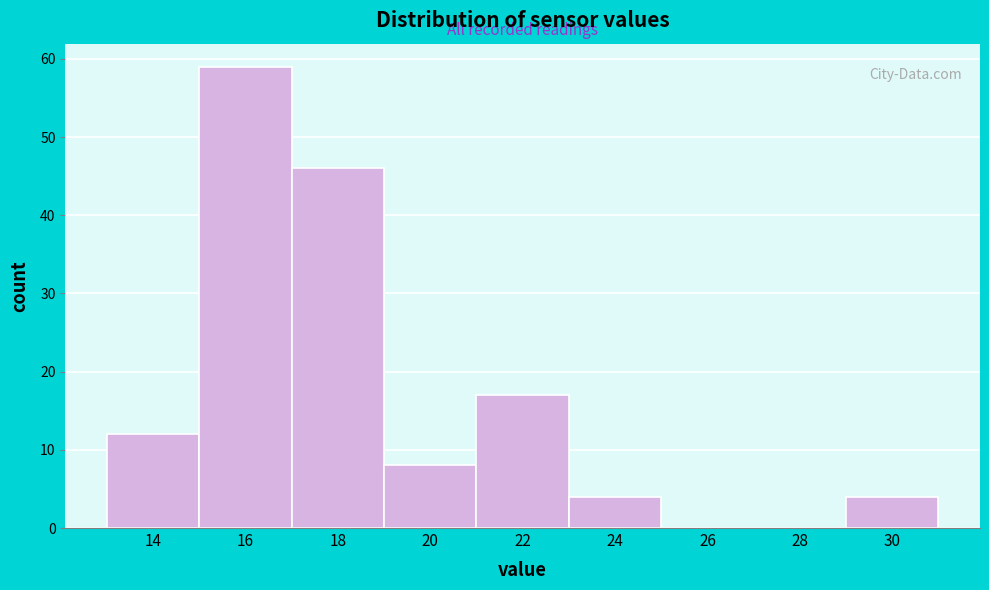

Reading right to left, what are all the values shown in this chart?

30=4	28=0	26=0	24=4	22=17	20=8	18=46	16=59	14=12